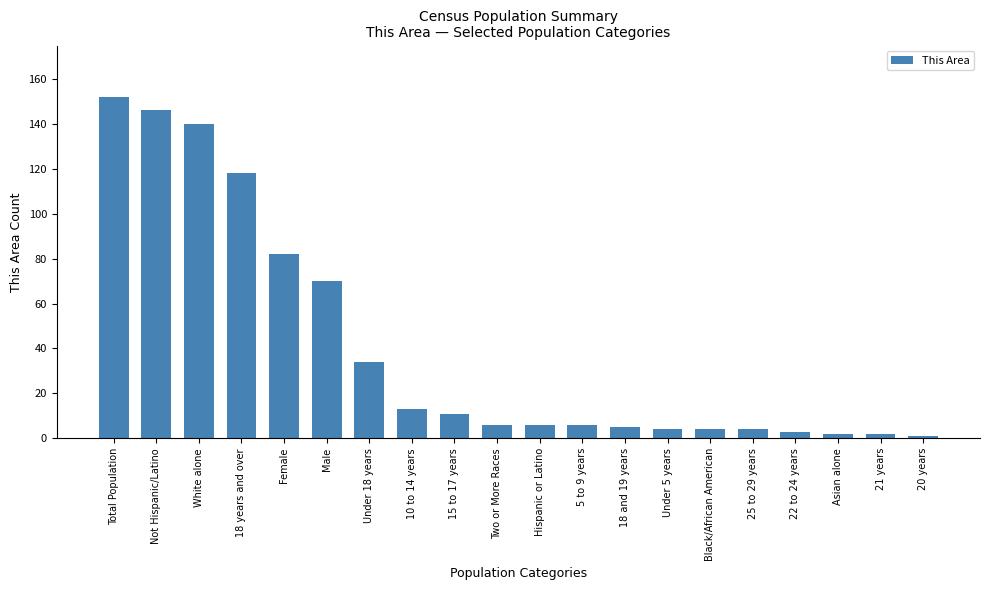

What is the difference between the maximum and second lowest values?

150